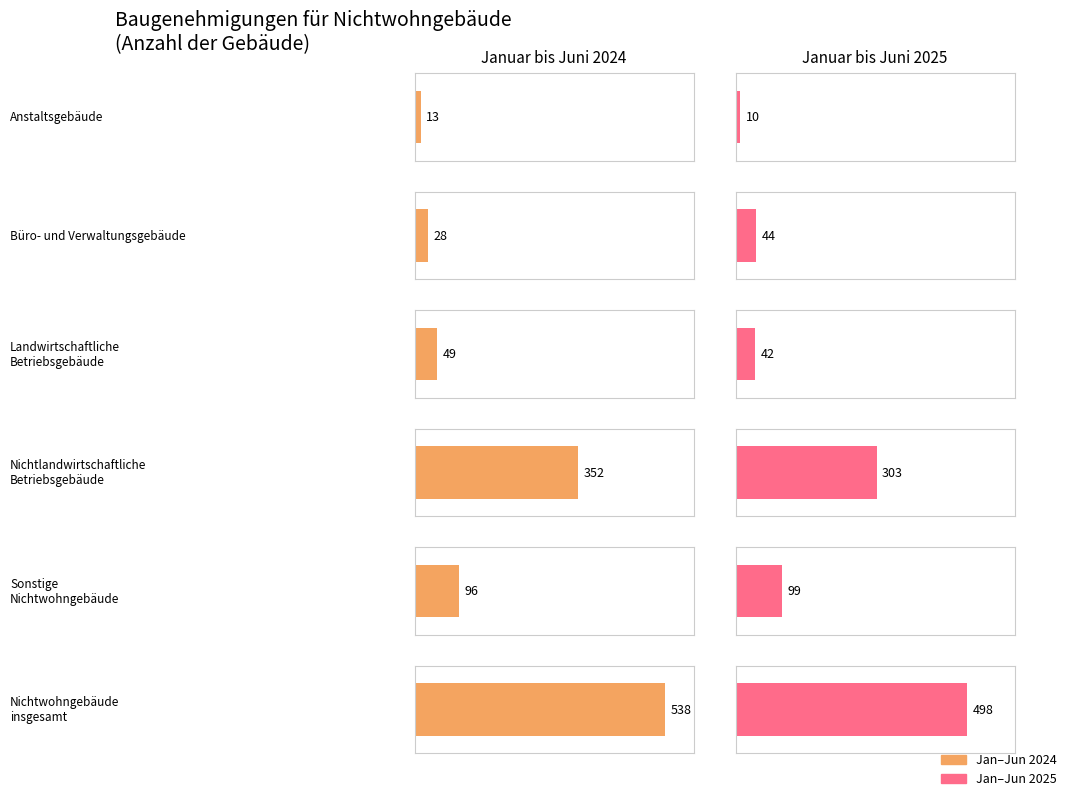

At Anstaltsgebäude, list the series in order from smallest to largest.

Anzahl (Jan-Jun 2025), Anzahl (Jan-Jun 2024)